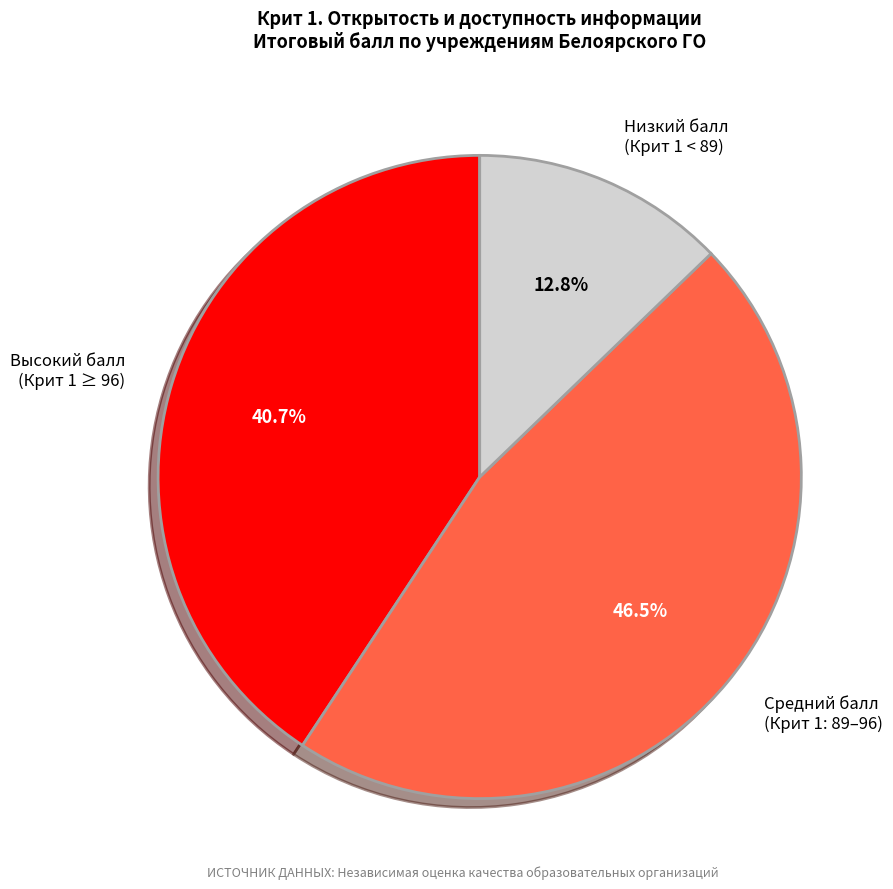

What percentage is NOT represented by Высокий балл (Крит 1 ≥ 96)?

59.3%